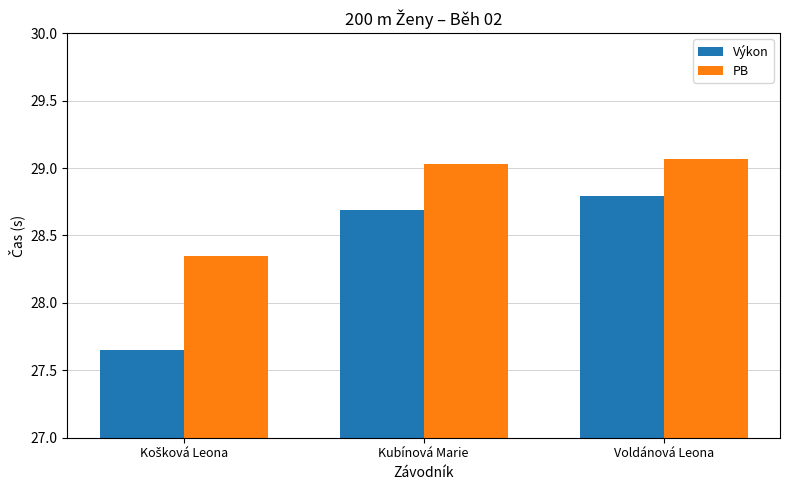

Is it true that Výkon equals 51.3 at Kubínová Marie?

False